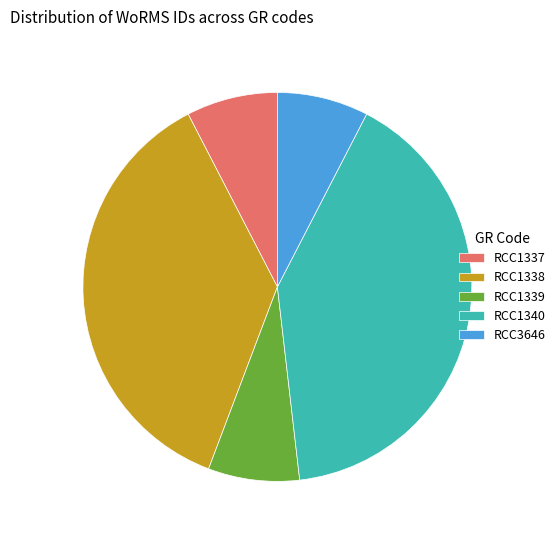

Is the sum of RCC1339 and RCC1338 greater than half?

No